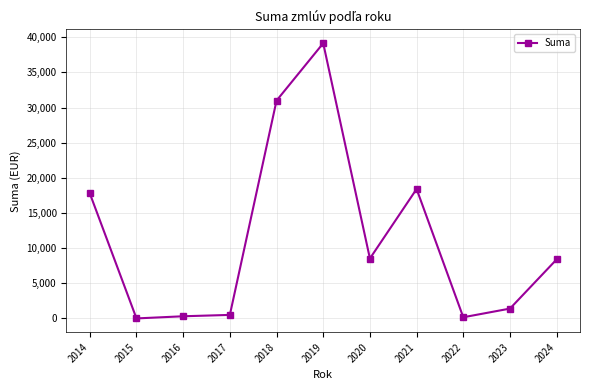

The chart shows a value of 17799.2 at 2014. True or false?

True